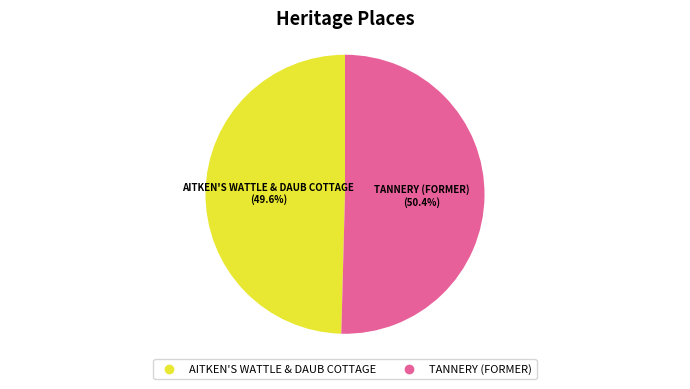

To the nearest percent, what is the difference between the AITKEN'S WATTLE & DAUB COTTAGE and TANNERY (FORMER) slice percentages?

1%